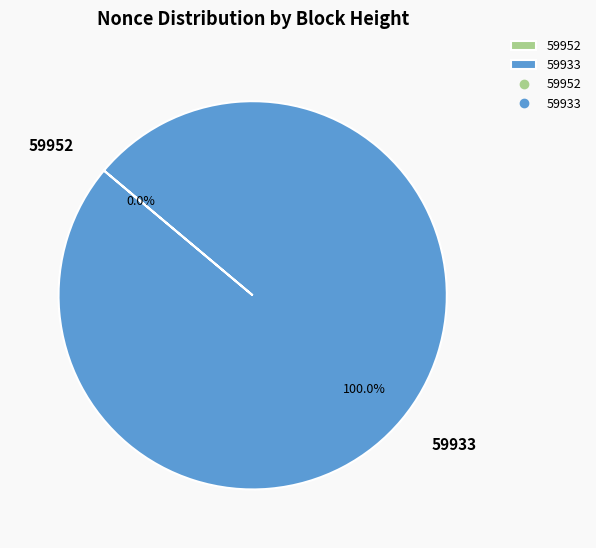

The 59952 slice represents 0% of the pie. True or false?

True